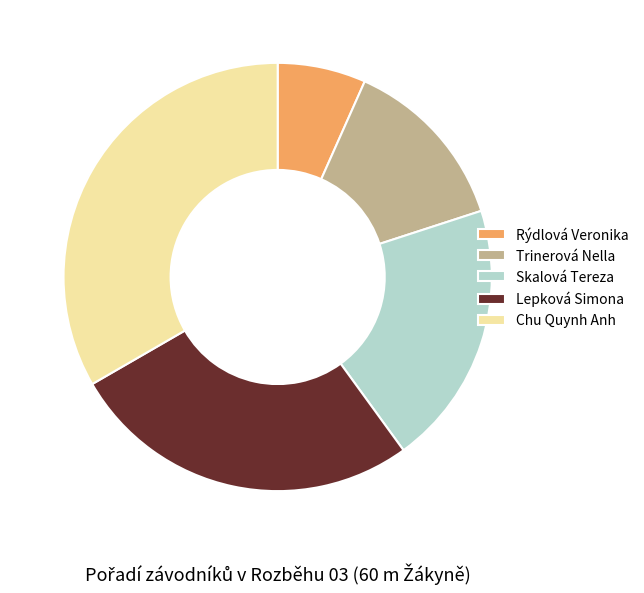

Which slice is the smallest?

Rýdlová Veronika